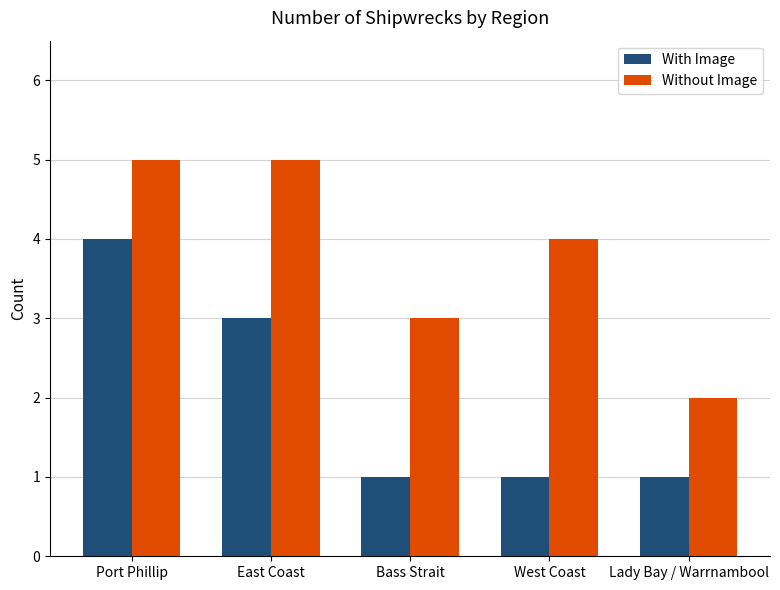

List the series in order of their overall mean, highest first.

Without Image, With Image